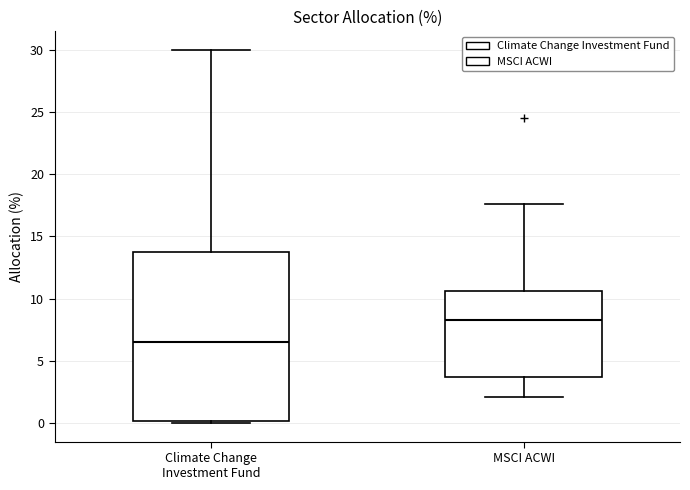

Reading left to right, read every box against the y-axis: the position of its median line, the range the box covers, and the ends of its whiskers. The values are not printed on the chart, so give them approximately, as read against the axis.

Climate Change Investment Fund: median 6.5, box 0.0 to 14.0, whiskers 0.0 to 30.0
MSCI ACWI: median 8.5, box 3.5 to 10.5, whiskers 2.0 to 17.5